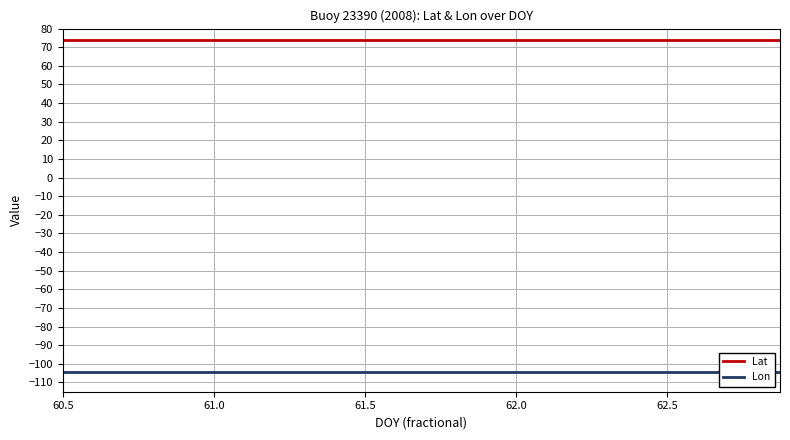

What are all the series names shown in the legend?

Lat, Lon